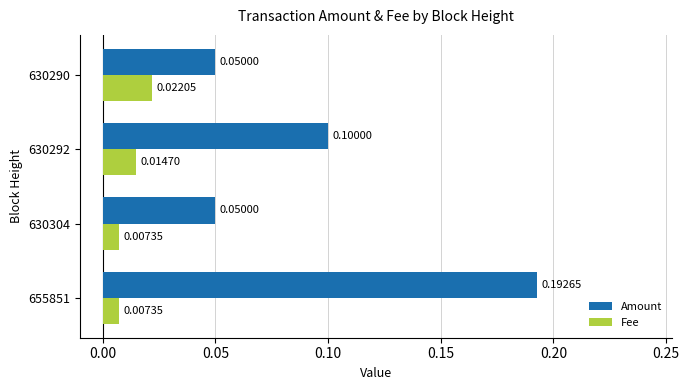

Rank the series by their average value, from lowest to highest.

Fee, Amount